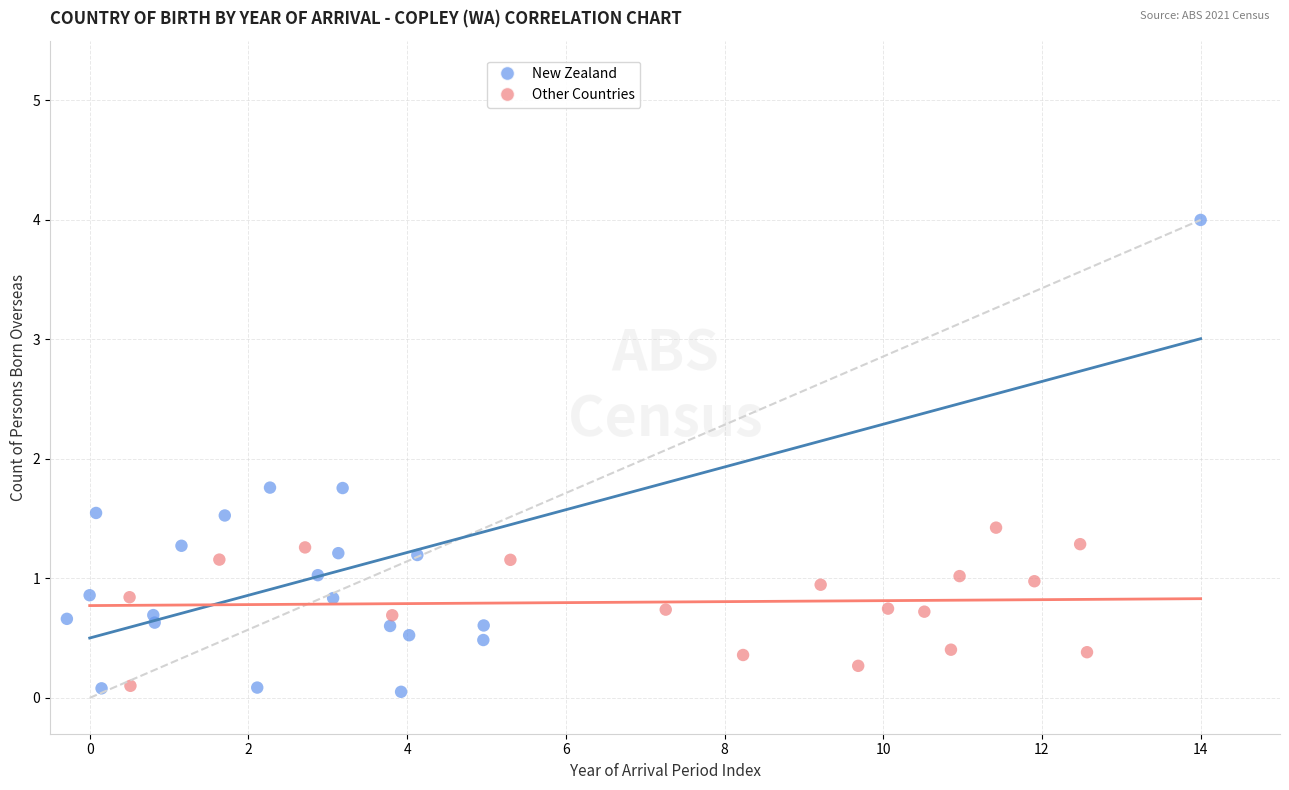

Which series has the widest spread of Y values?

New Zealand